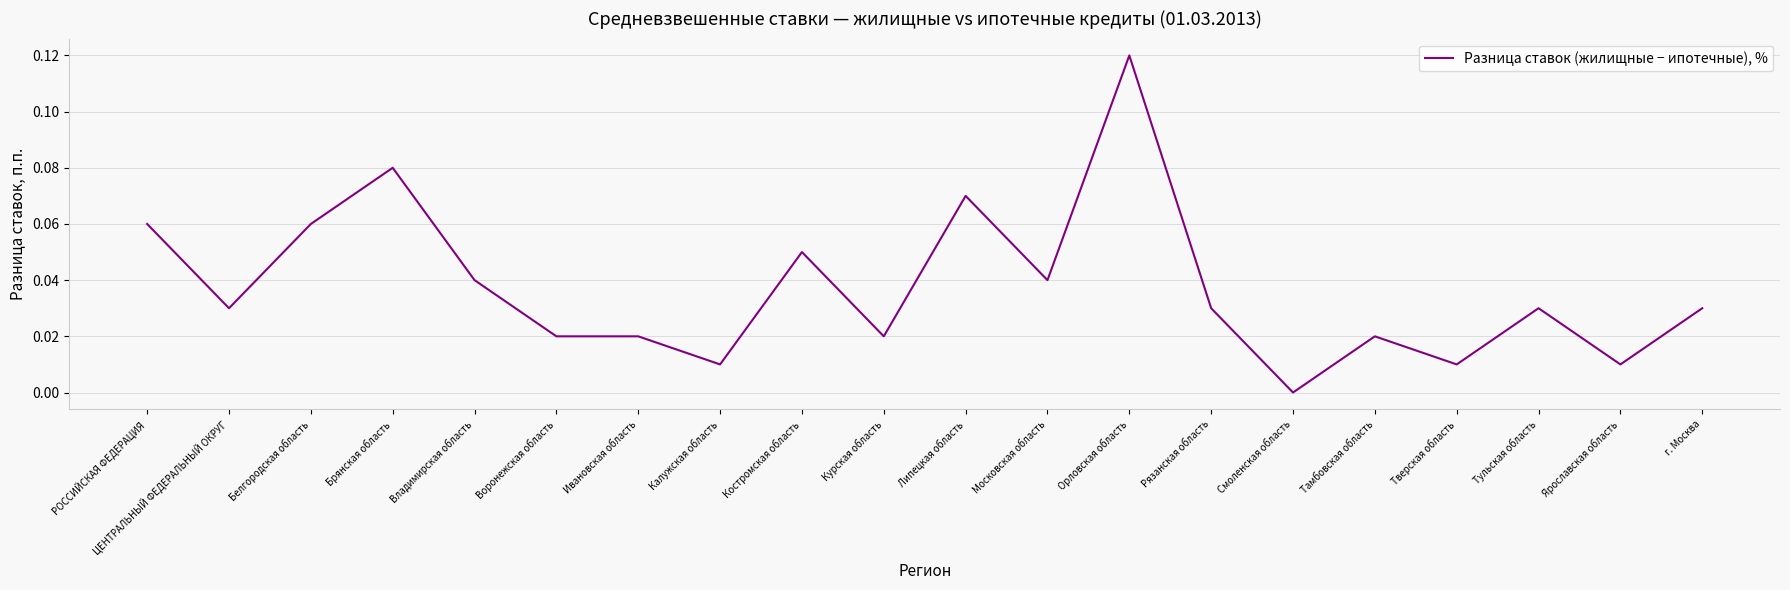

True or false: the data shows 0.0 at ЦЕНТРАЛЬНЫЙ ФЕДЕРАЛЬНЫЙ ОКРУГ.

True